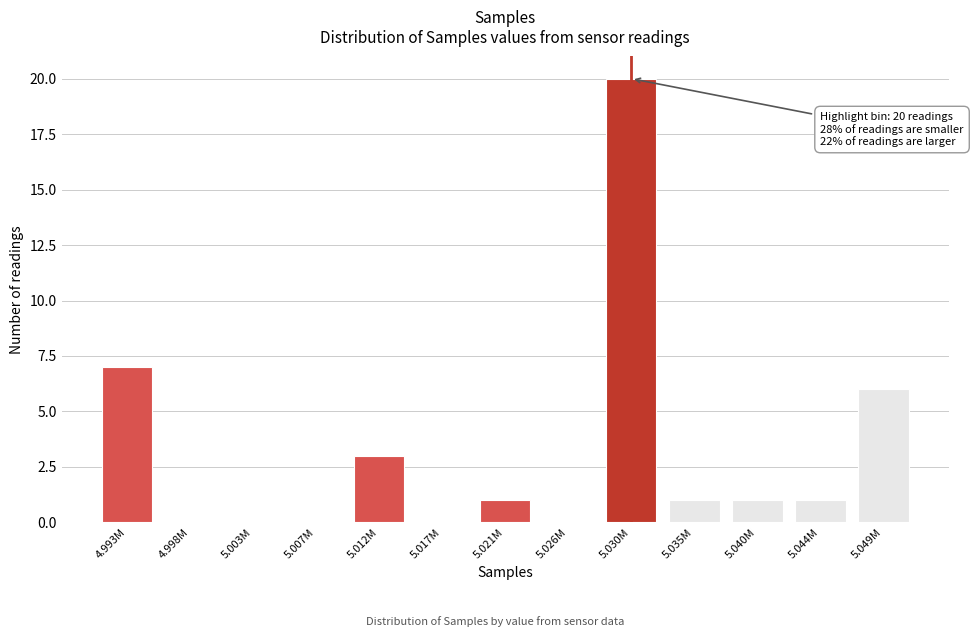

Reading left to right, transcribe all the data shown in this chart.

4.993M=7	4.998M=0	5.003M=0	5.007M=0	5.012M=3	5.017M=0	5.021M=1	5.026M=0	5.030M=20	5.035M=1	5.040M=1	5.044M=1	5.049M=6